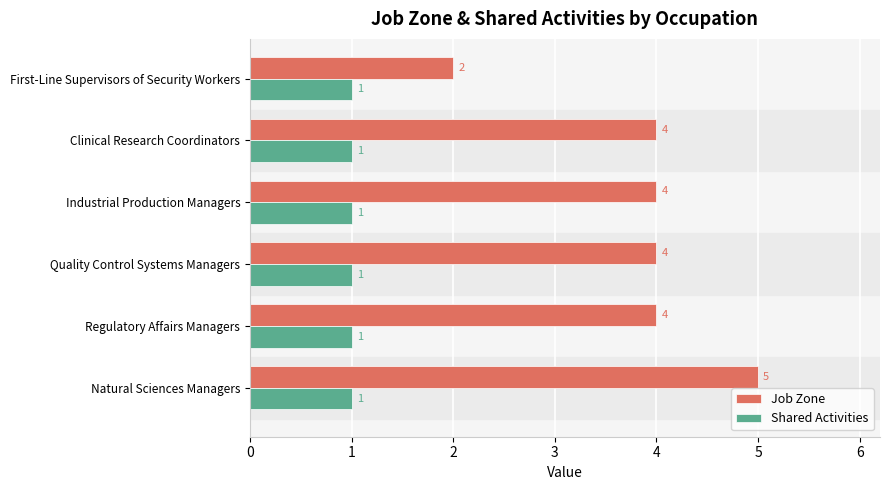

At Quality Control Systems Managers, list the series in order from largest to smallest.

Job Zone, Shared Activities